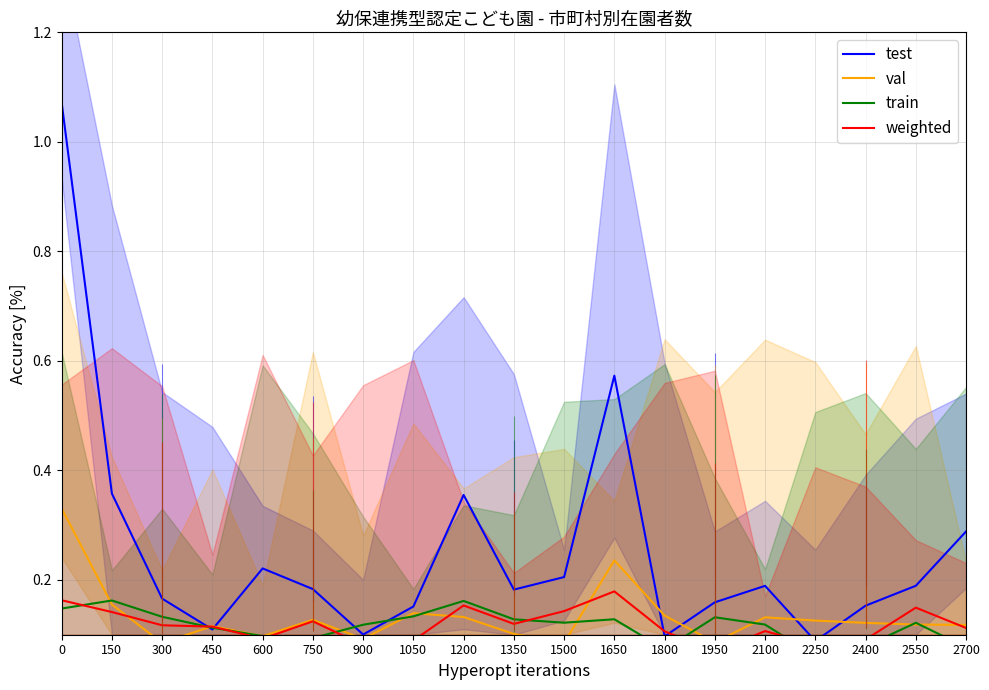

What is the average value of the weighted series?

0.1